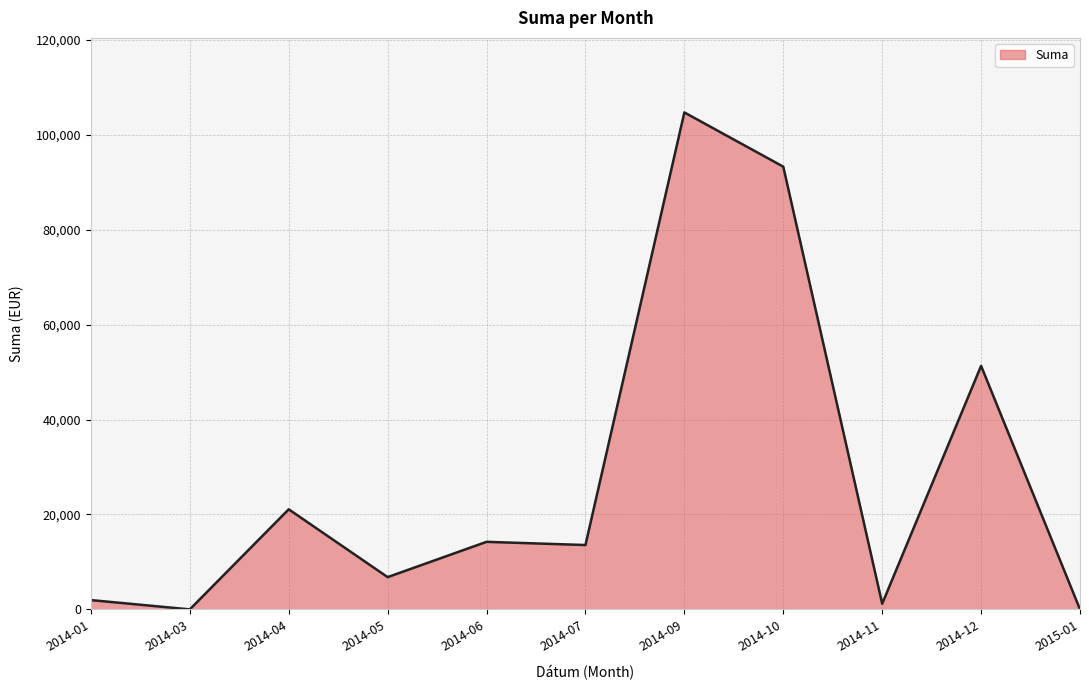

Reading left to right, what are all the values shown in this chart?

1960.0	0.0	21090.0	6800.0	14235.0	13560.4	104731.4	93304.0	1193.0	51315.8	0.0